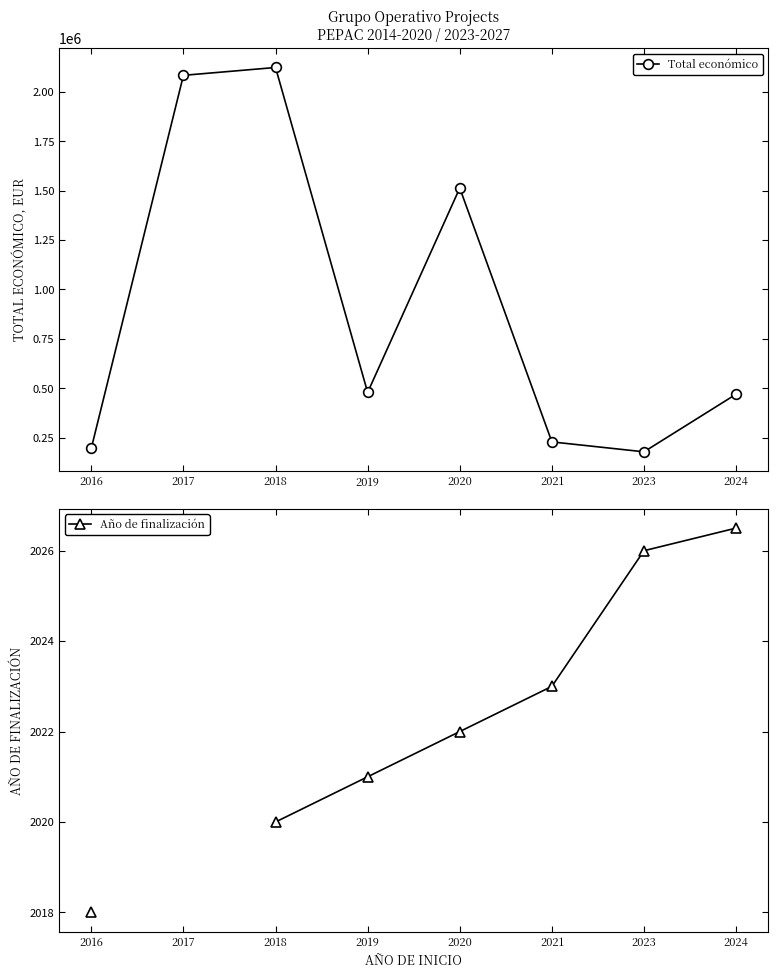

Which category has the highest value across all series?

2018